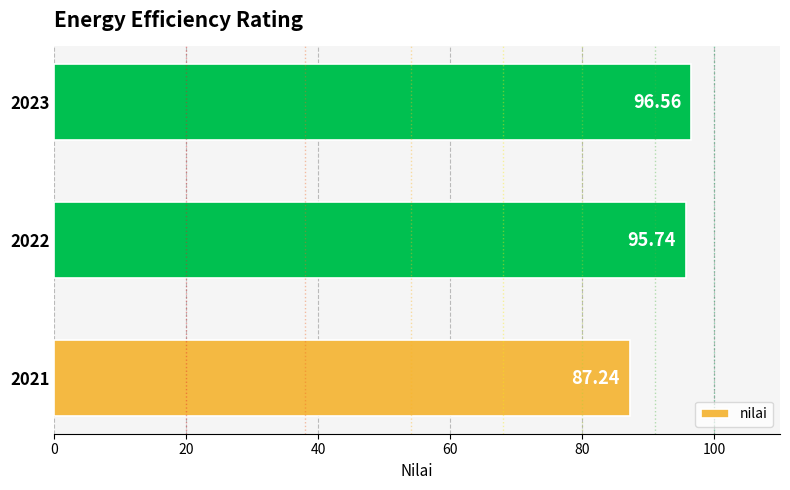

Count the number of data series in this chart.

1